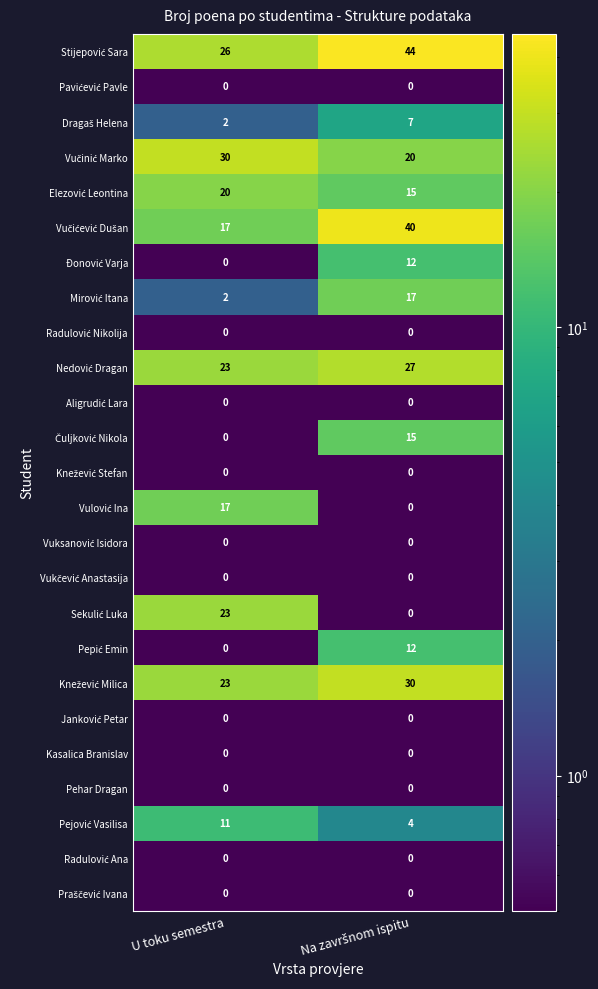

What is the total value across all series at U toku semestra?

194